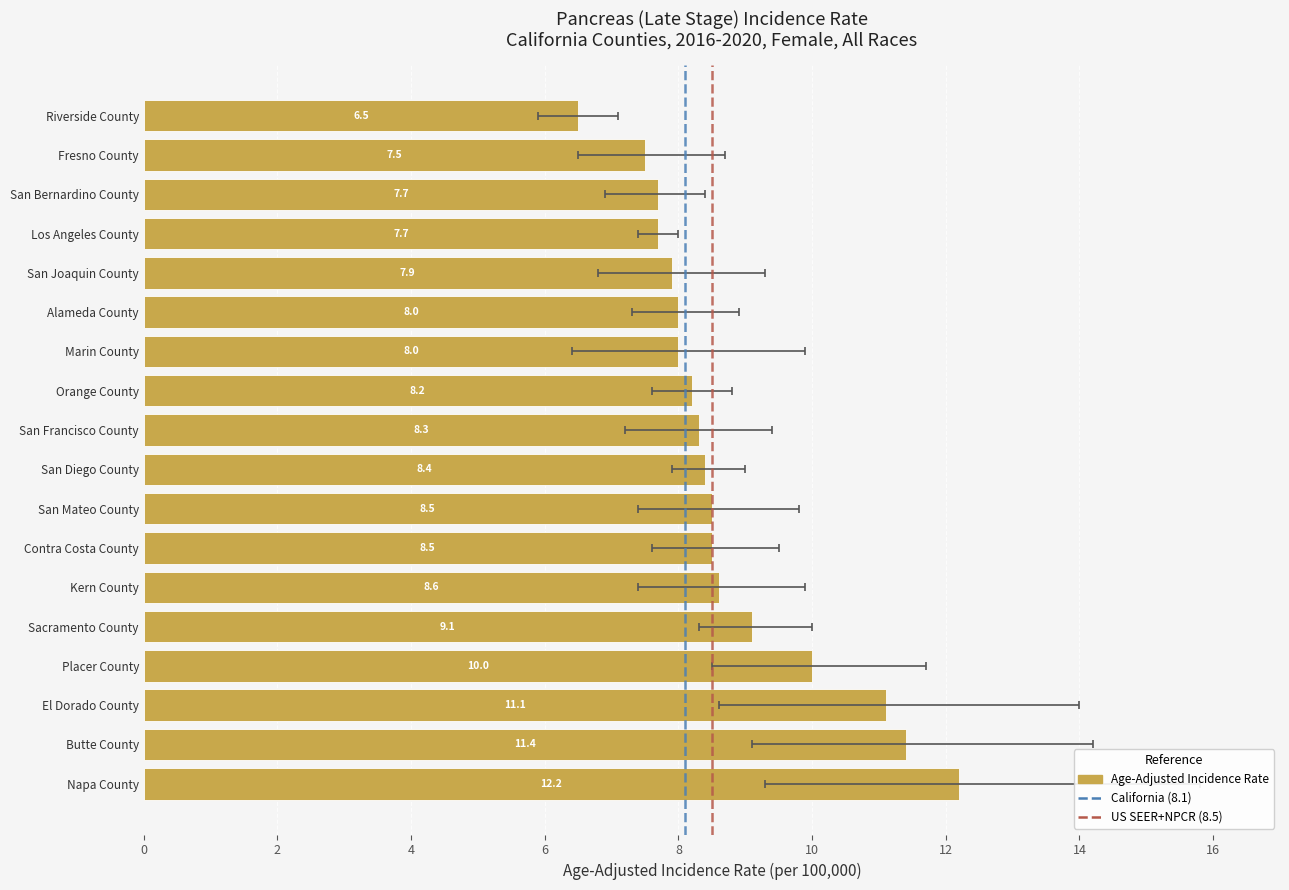

Rank the series by their average value, from lowest to highest.

Lower 95% CI, Age-Adjusted Incidence Rate, Upper 95% CI